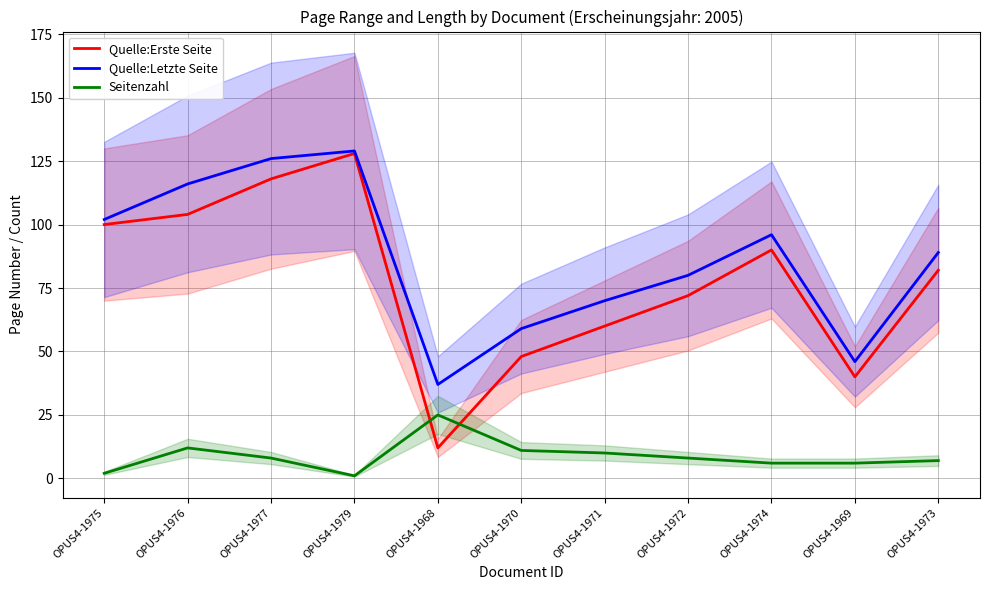

What are all the series names shown in the legend?

Quelle:Erste Seite, Quelle:Letzte Seite, Seitenzahl